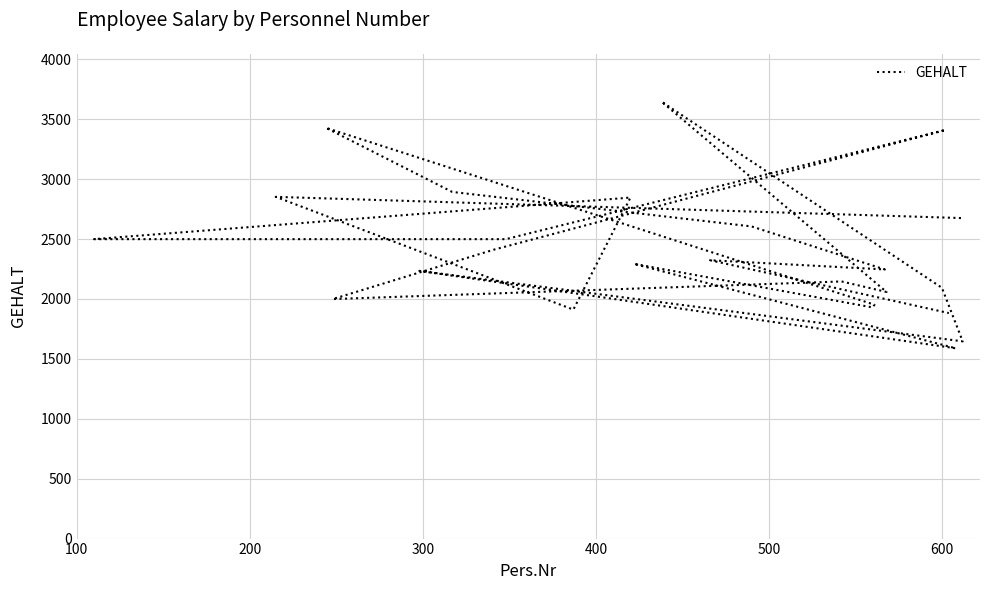

Reading left to right, list all the values displayed in this chart.

2675	2852	1911	2846	2499	2499	3410	2411	1999	2146	2058	3646	2093	1646	2234	1588	2293	1929	1952	3428	2893	2605	2246	2323	1882